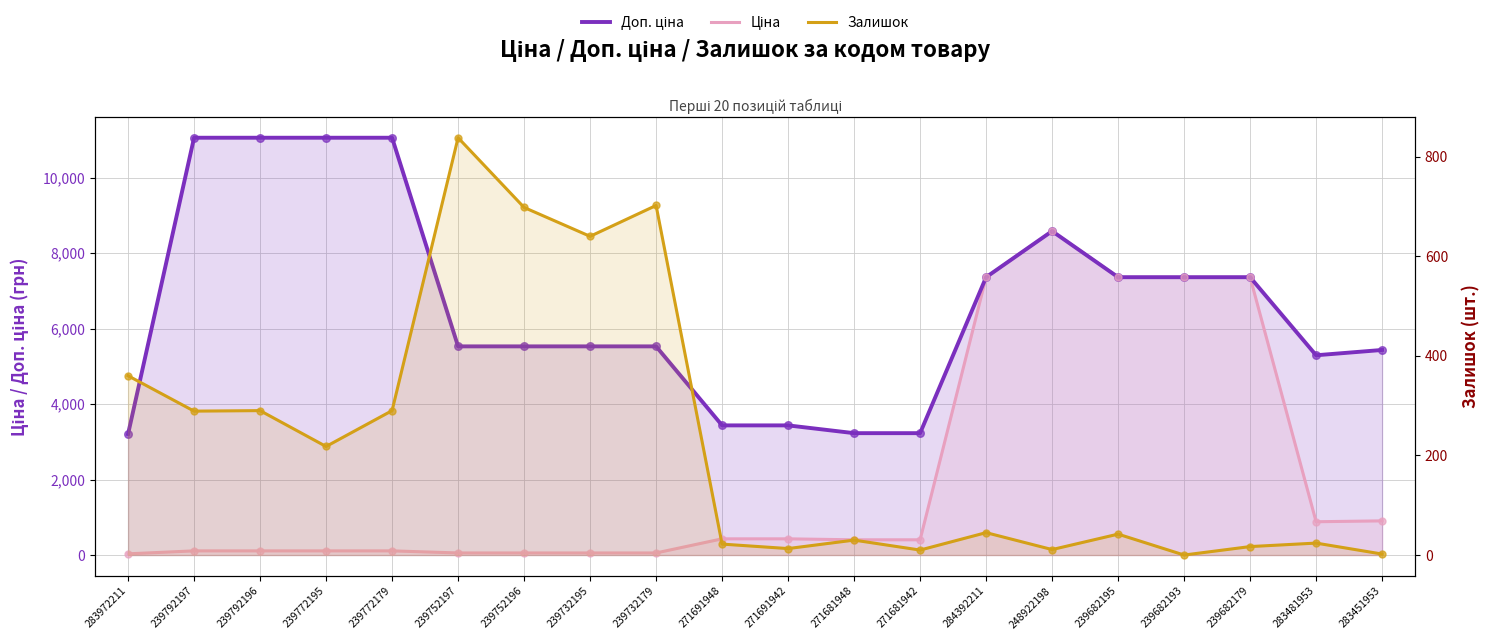

What are all the series names shown in the legend?

Доп. ціна, Ціна, Залишок